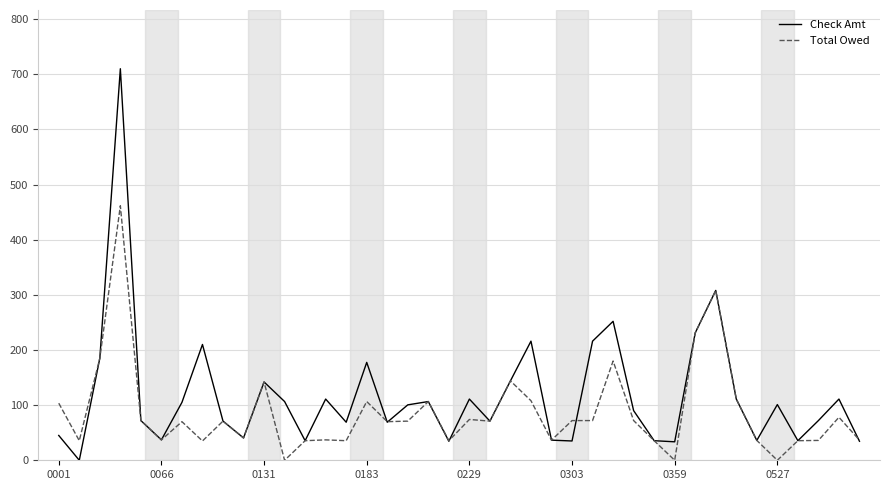

Rank the series by their maximum value, from highest to lowest.

Check Amt, Total Owed